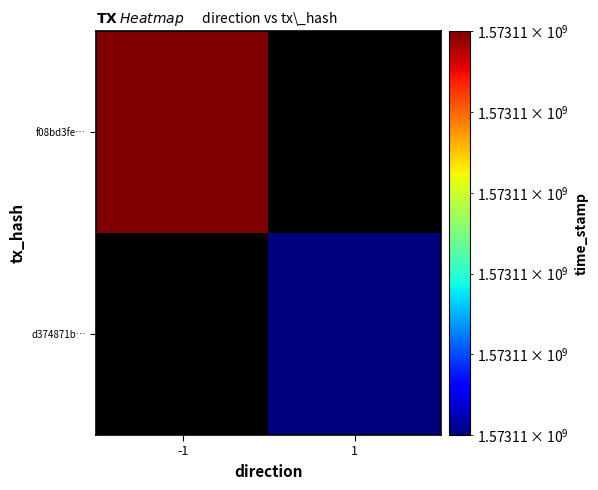

The f08bd3fe39337cd79fb26e22858a9eaca7a5ace series shows -1 at direction. True or false?

True